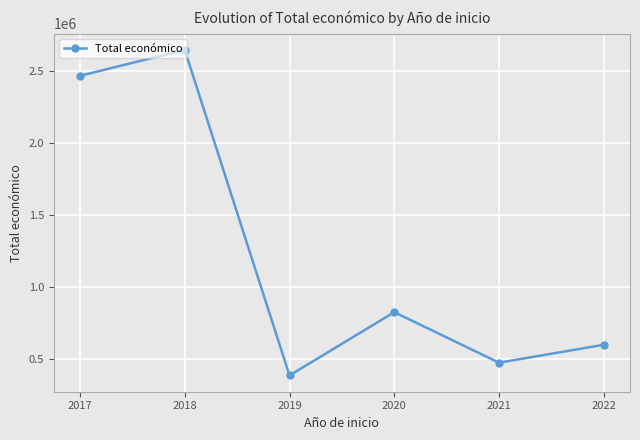

How many interior local valleys (lower than both neighbors) does the data have?

2